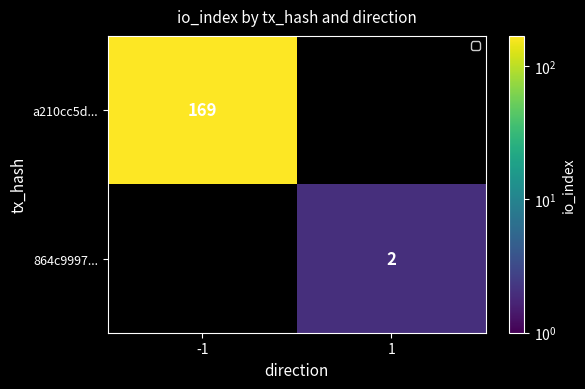

The a210cc5d... series shows 109 at -1. True or false?

False